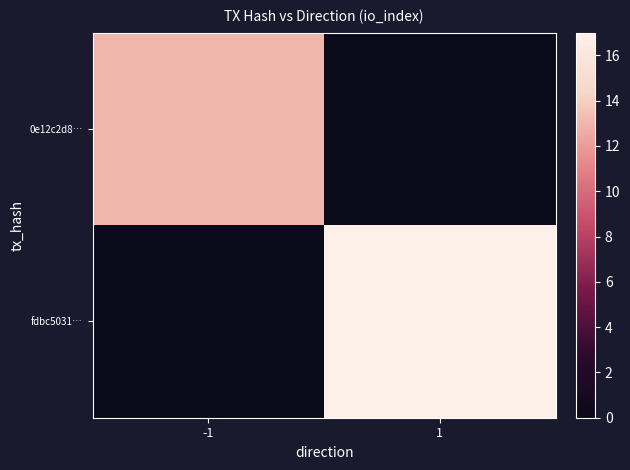

Reading left to right, extract all data points from this chart.

0e12c2d8…: -1=13	1=0
fdbc5031…: -1=0	1=17